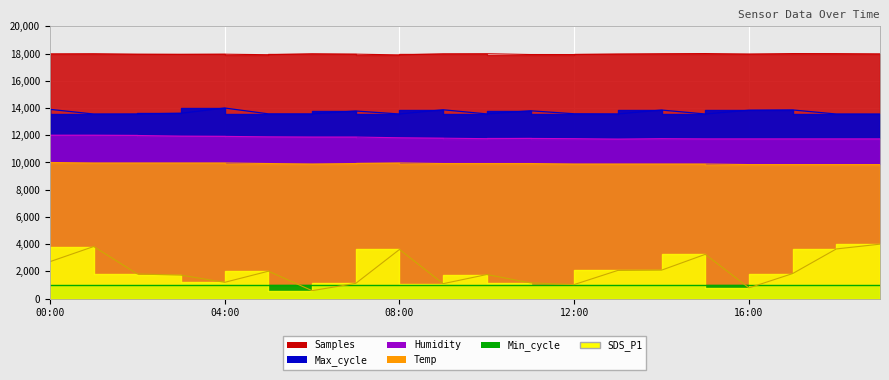

What is the sum of the Max_cycle values at 05:00 and 15:00?

27131.5